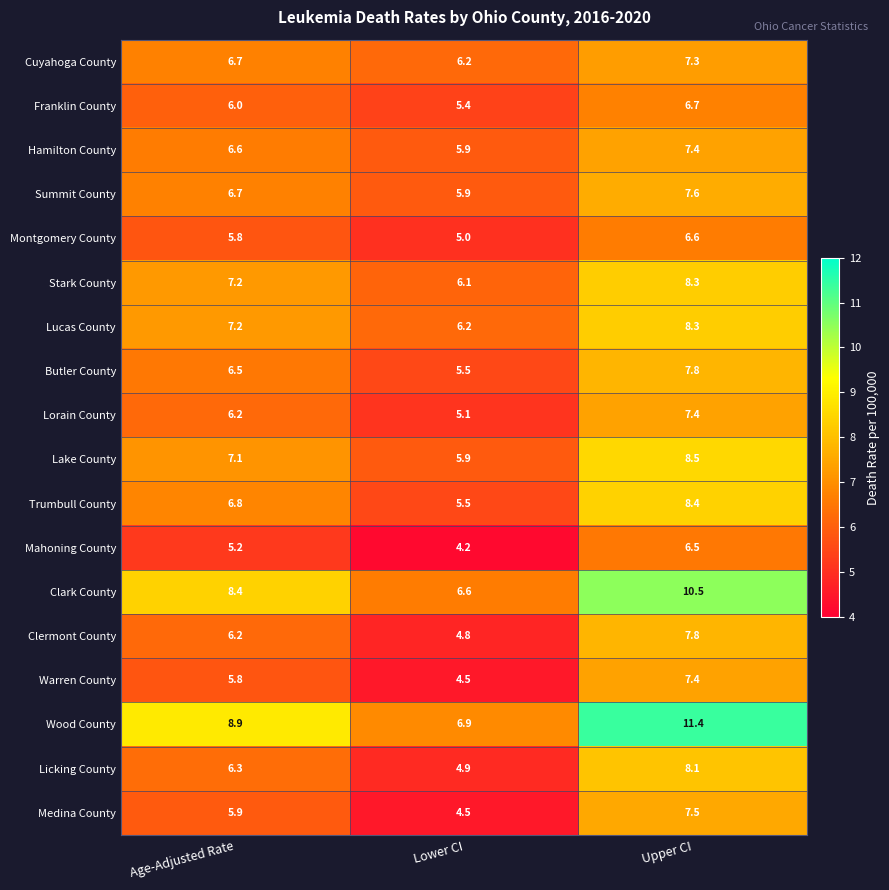

Where is Lorain County nearest to the value 6?

Age-Adjusted Rate